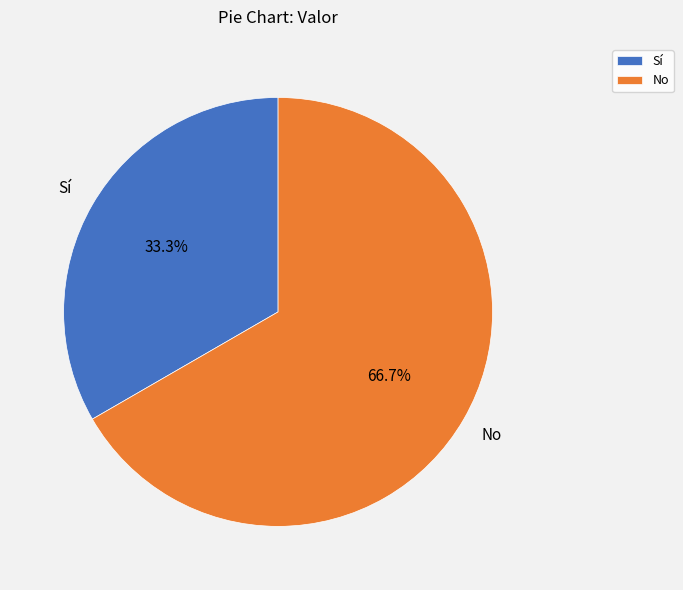

Which has a higher value, Sí or No?

No